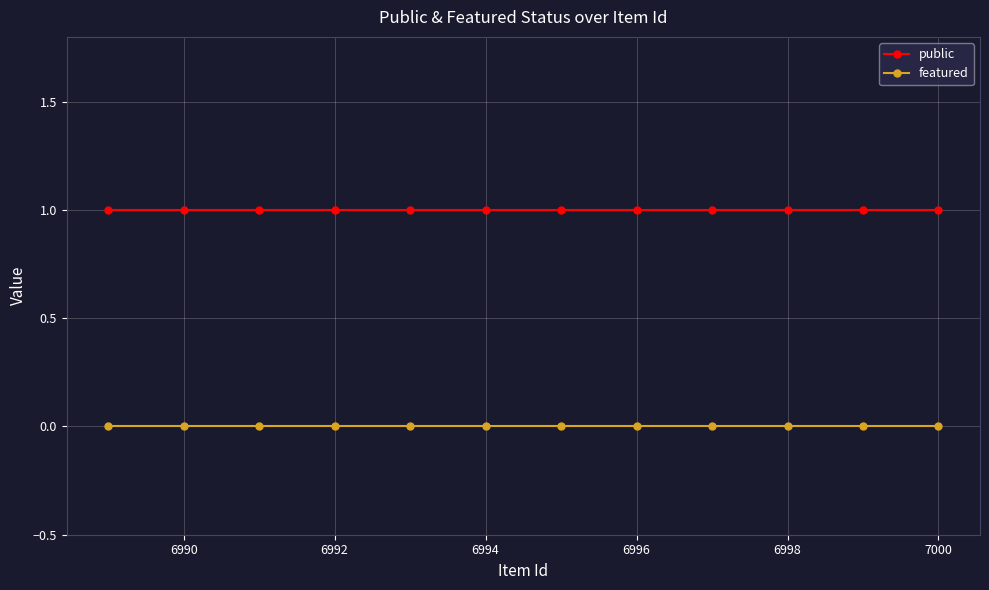

Rank the series by their average value, from highest to lowest.

public, featured